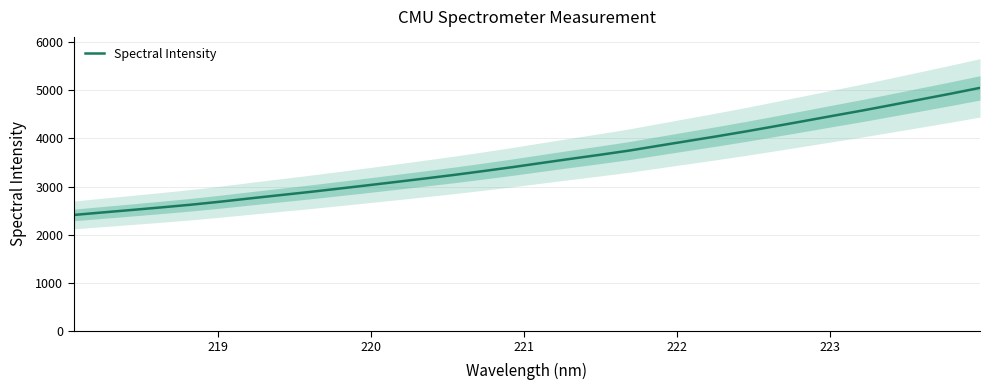

What is the minimum value for Spectral Intensity?

2410.5